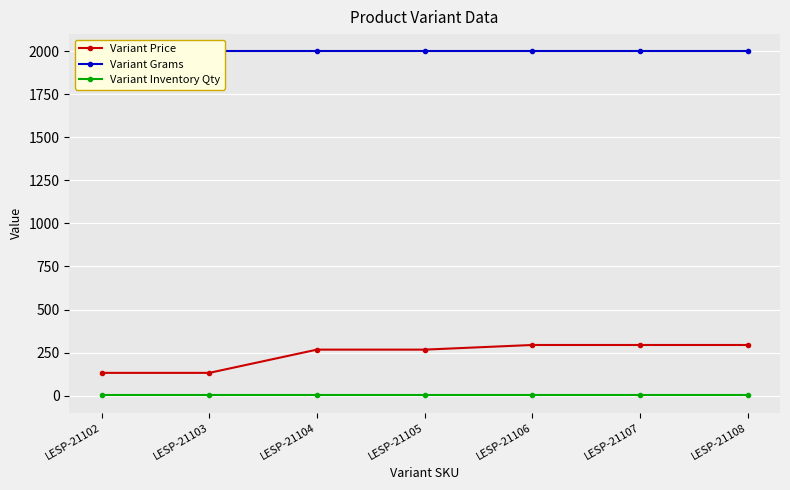

What is the total value across all series at LESP-21108?

2295